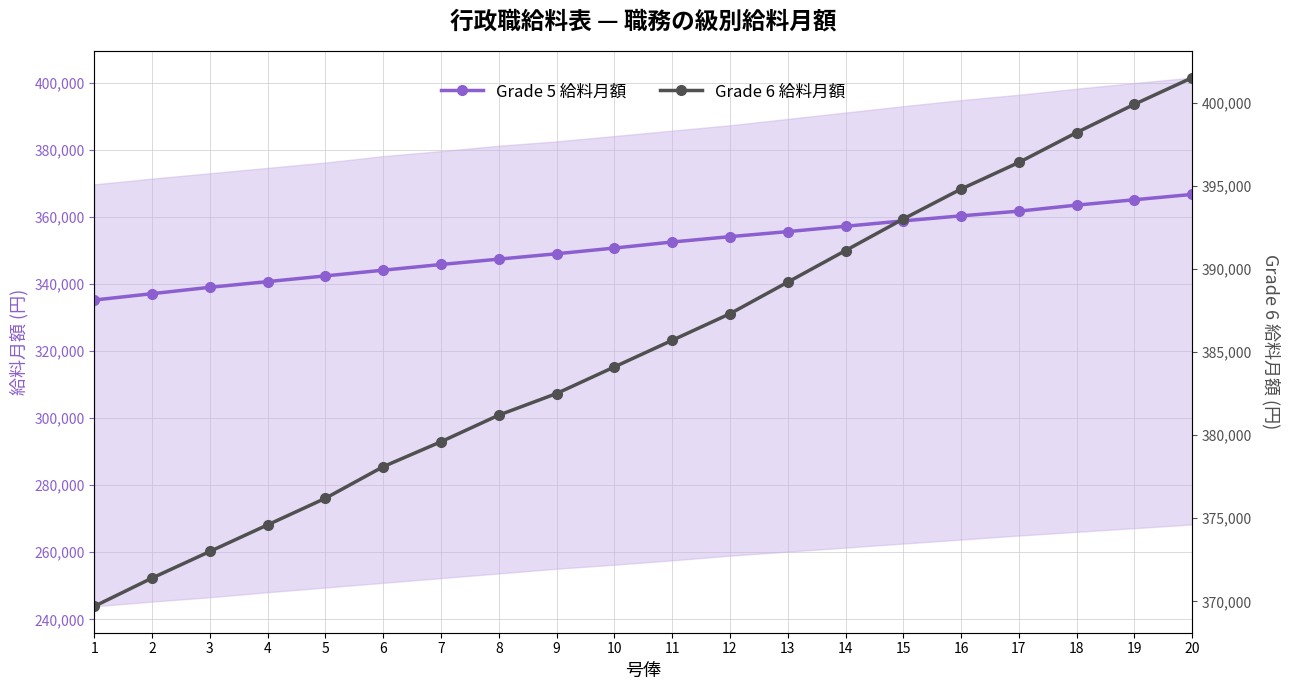

True or false: Grade 5 給料月額 and Grade 6 給料月額 intersect in this chart.

False